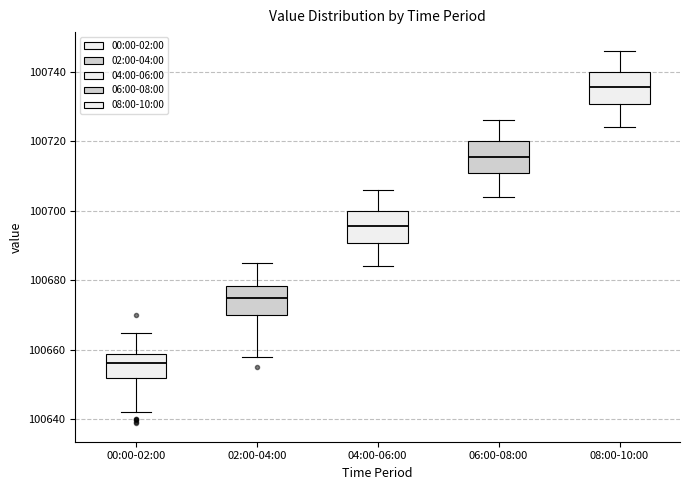

Reading left to right, transcribe this box plot: for each box, give where its median line is, the range the box spans, and where its two whiskers end, as read against the y-axis. The values are not printed on the chart, so give them approximately, as read against the axis.

00:00-02:00: median 100656, box 100652 to 100658, whiskers 100642 to 100664
02:00-04:00: median 100676, box 100670 to 100678, whiskers 100658 to 100686
04:00-06:00: median 100696, box 100690 to 100700, whiskers 100684 to 100706
06:00-08:00: median 100716, box 100710 to 100720, whiskers 100704 to 100726
08:00-10:00: median 100736, box 100730 to 100740, whiskers 100724 to 100746